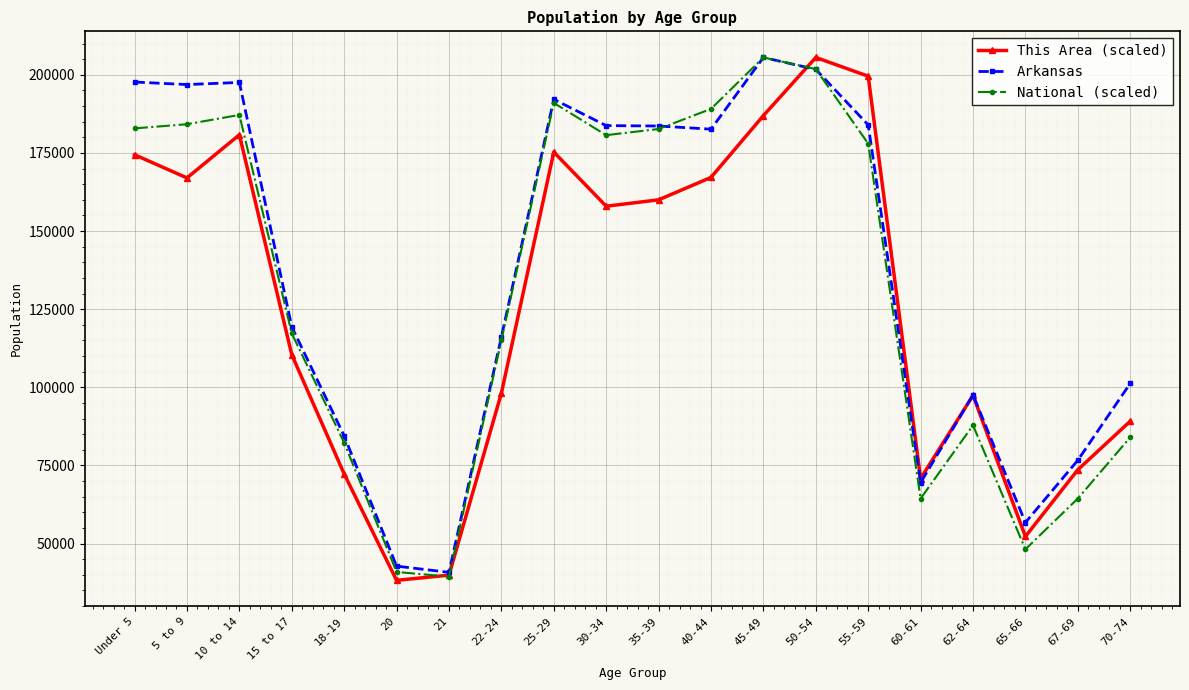

At Under 5, list the series in order from smallest to largest.

This Area (scaled), National (scaled), Arkansas